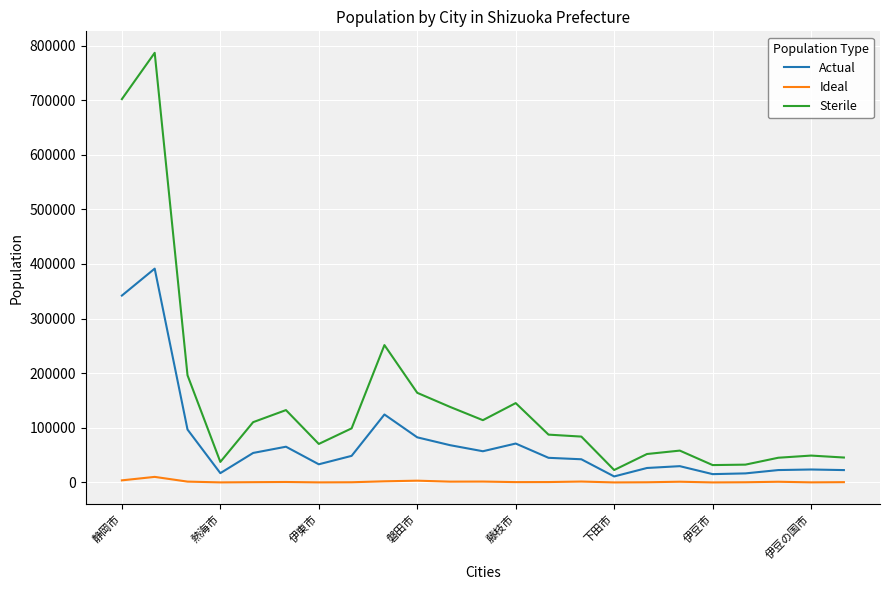

True or false: Ideal and Sterile cross at least once.

False